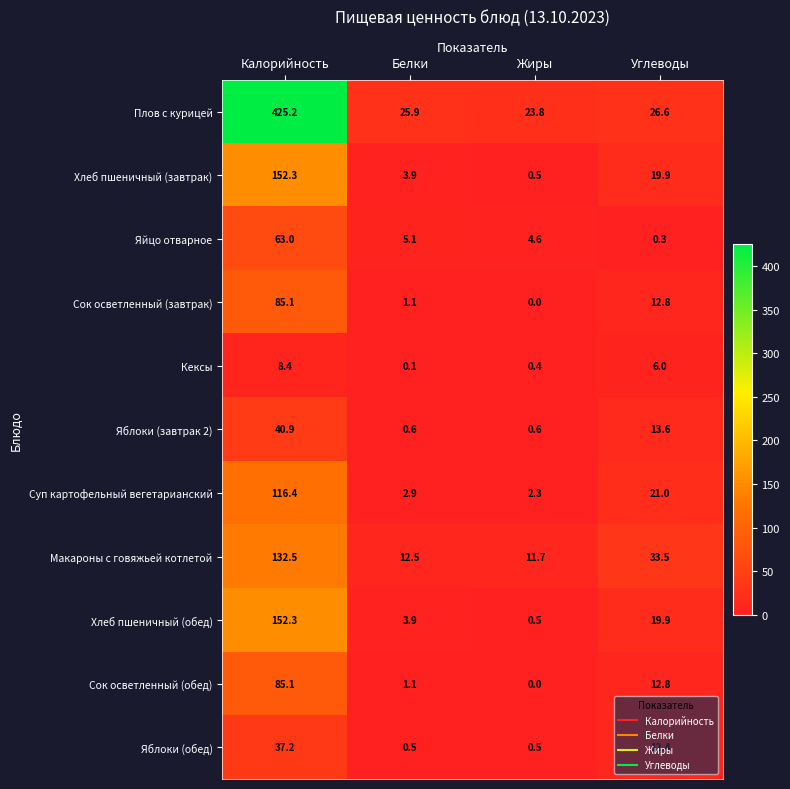

Count the number of data series in this chart.

11